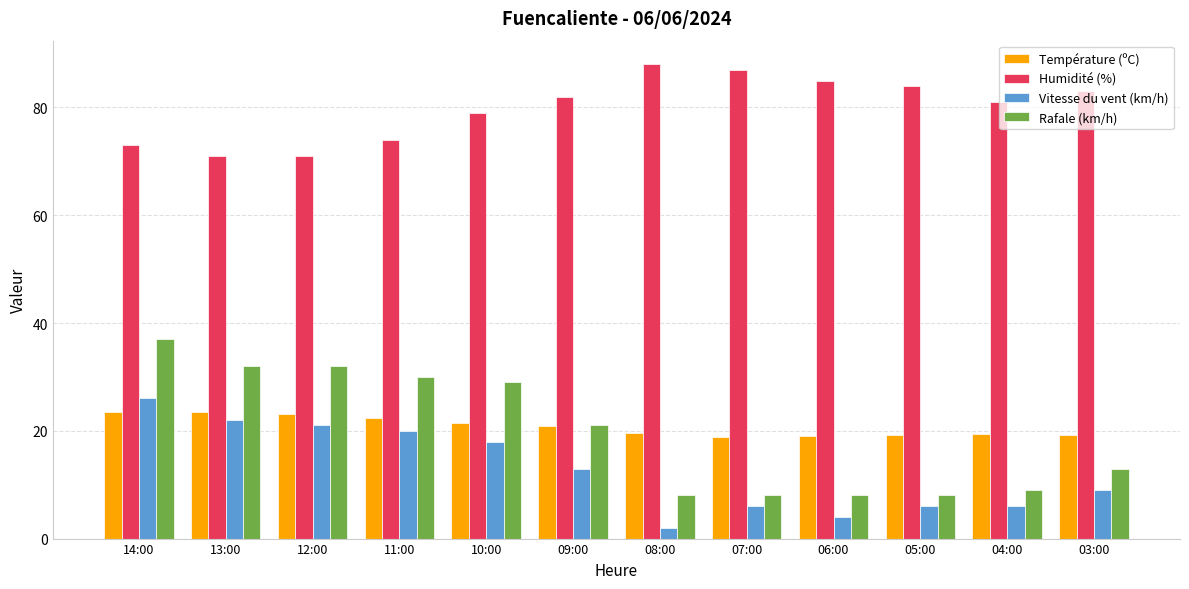

At 08:00, list the series in order from smallest to largest.

Vitesse du vent (km/h), Rafale (km/h), Température (ºC), Humidité (%)